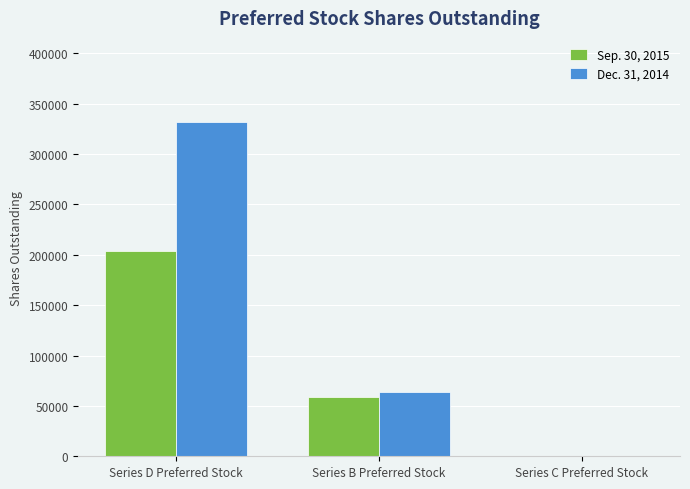

How many series are shown in this chart?

2